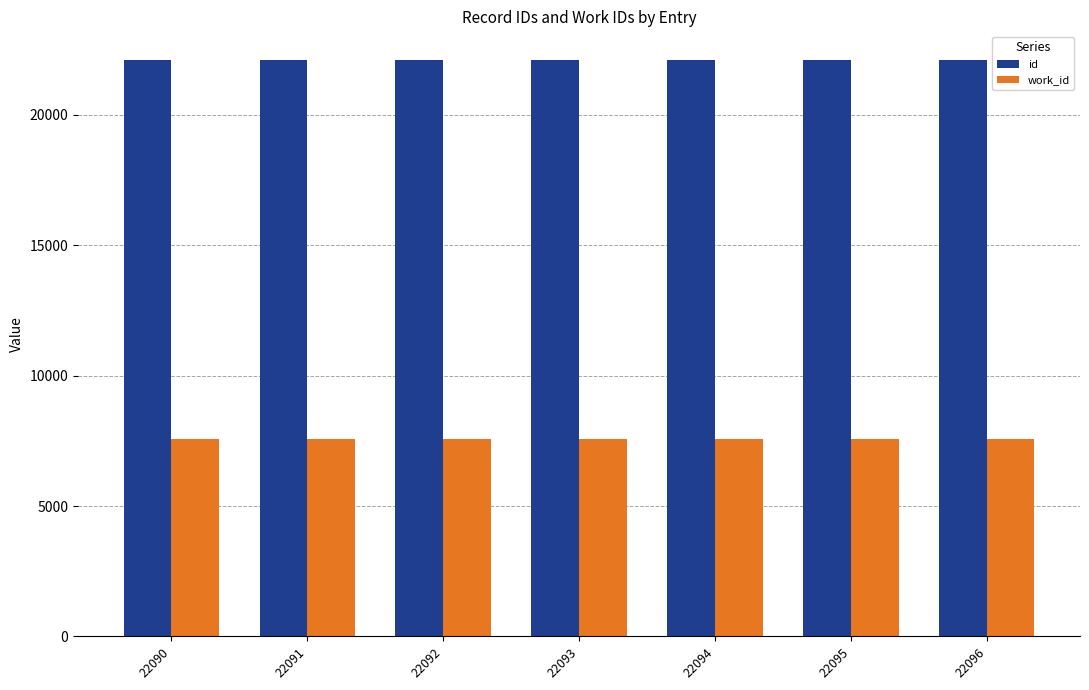

What is the total value across all series at 22090?

29666